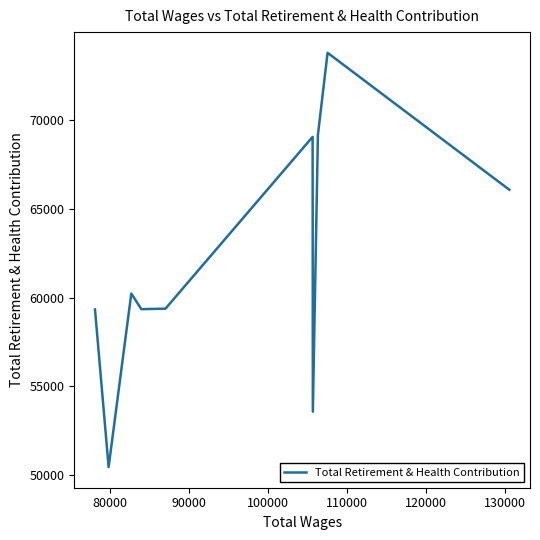

What is the difference between the maximum and minimum values?

23378